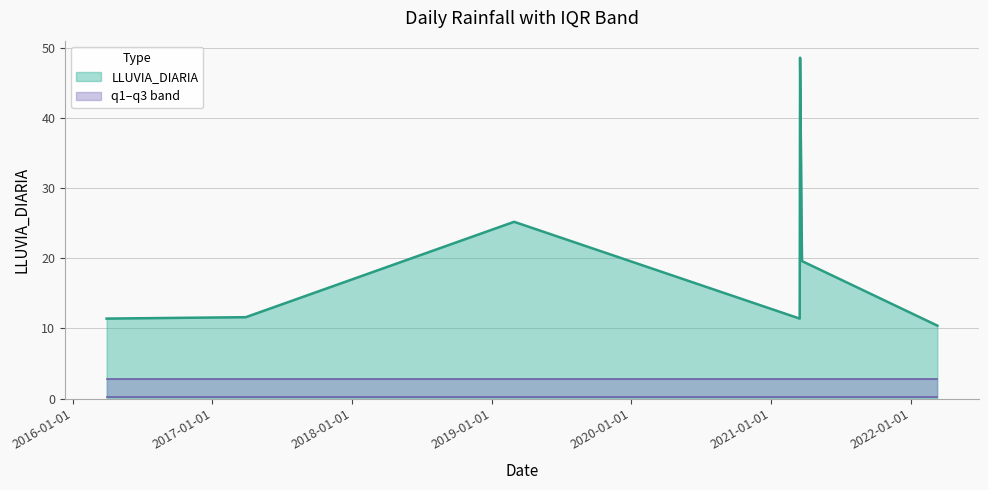

List the labels in order of LLUVIA_DIARIA value, largest first.

2021-03-18, 2019-03-01, 2021-03-23, 2017-03-29, 2016-03-30, 2021-03-17, 2022-03-12